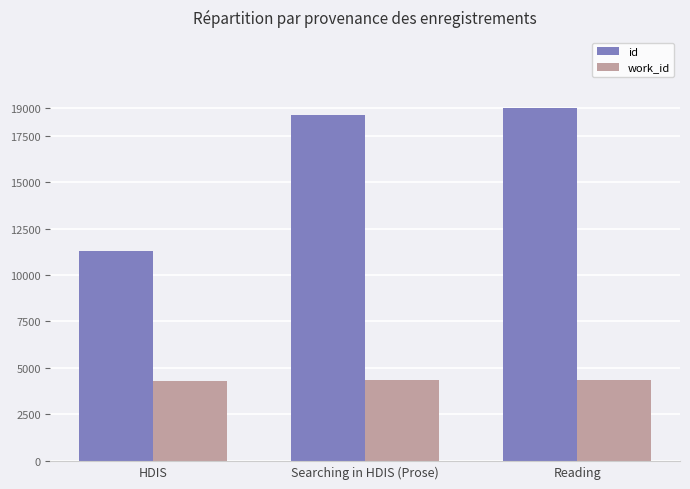

How many groups of bars are there?

3